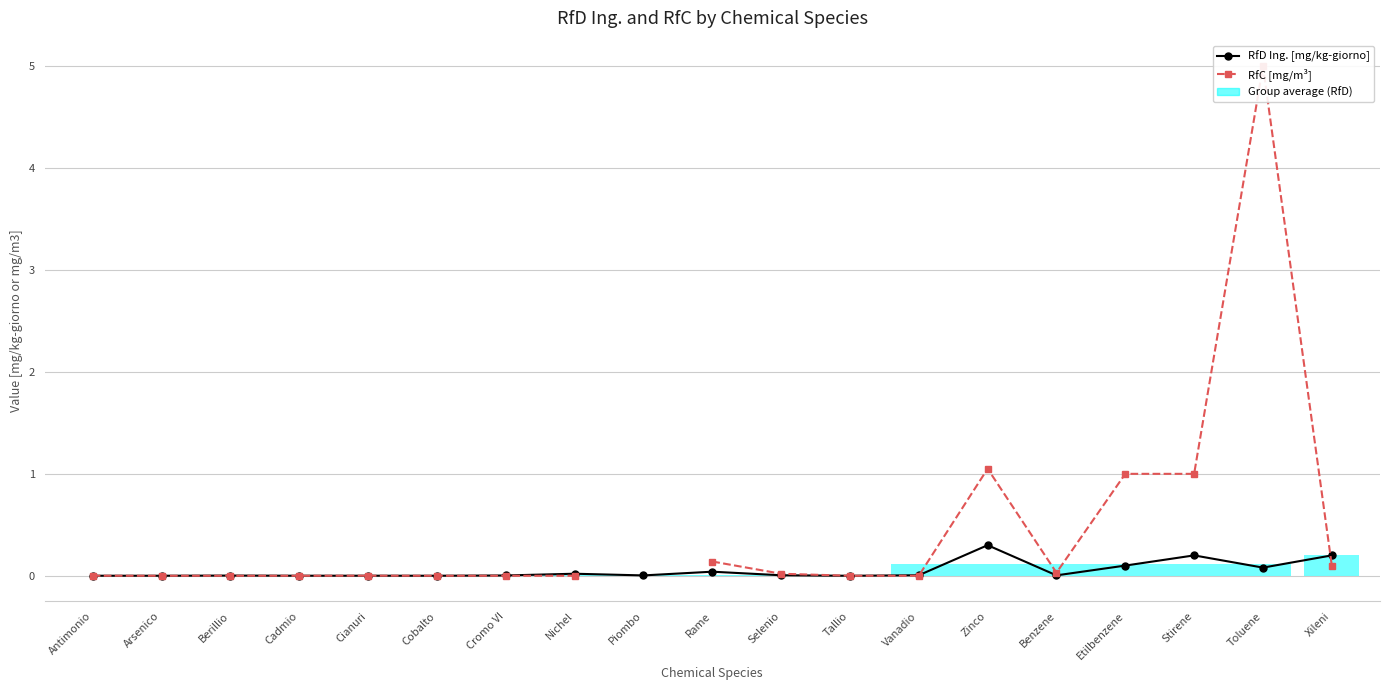

Is this an area chart (filled region under the line)?

No